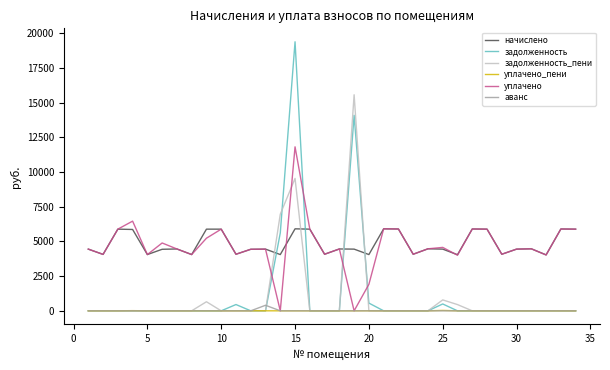

Which series has the largest range (max minus min)?

задолженность